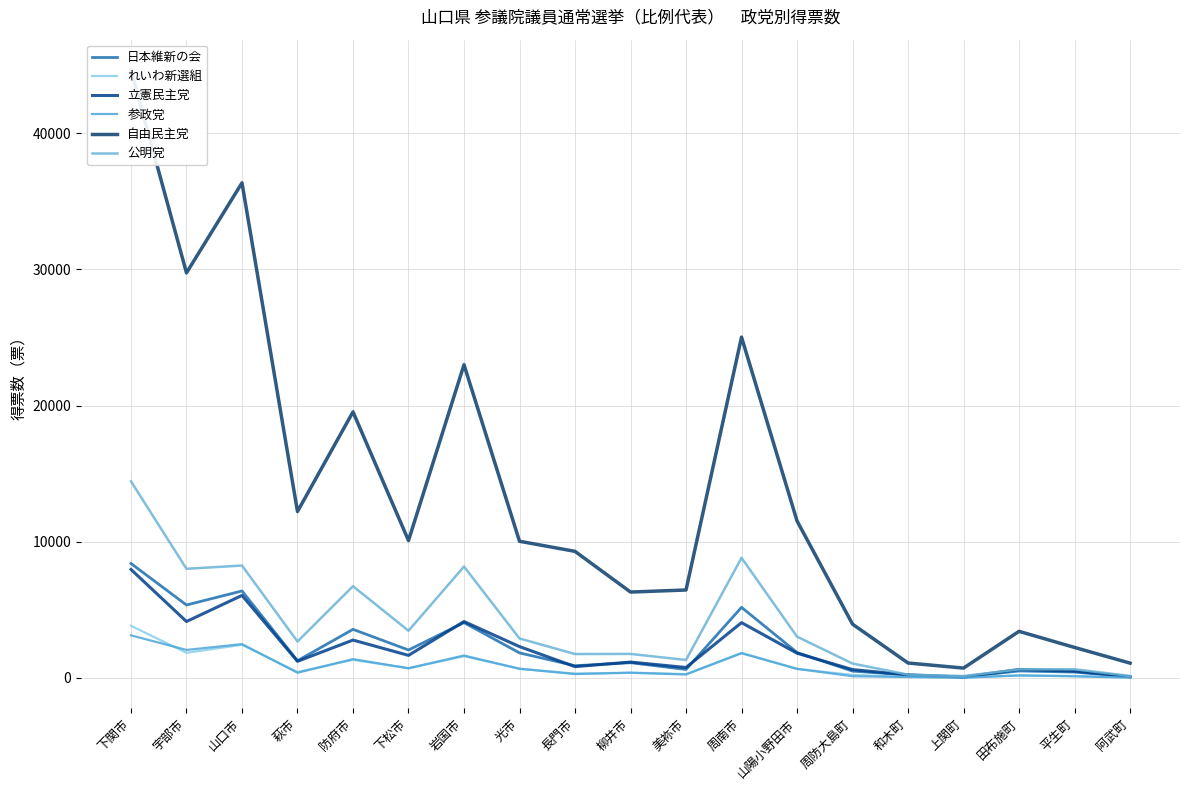

True or false: 公明党 and れいわ新選組 cross at least once.

False